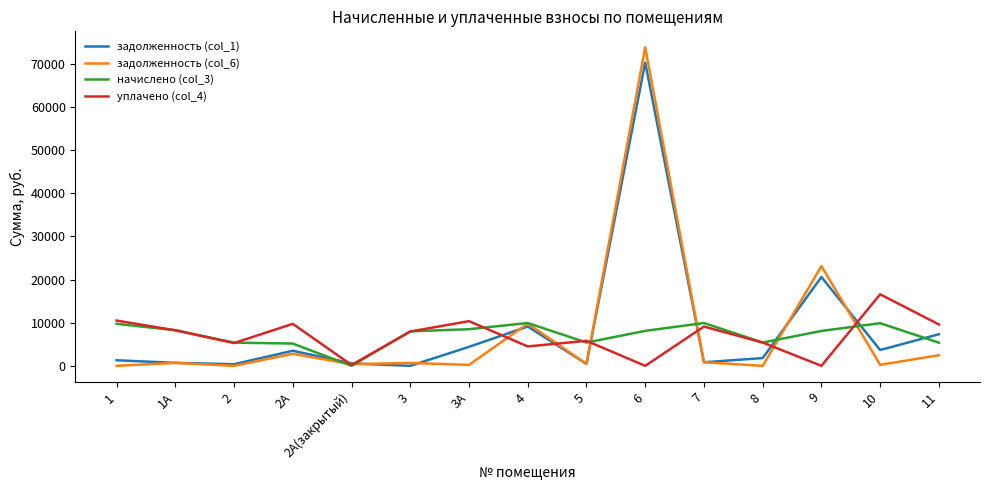

What position from the left is 11?

15